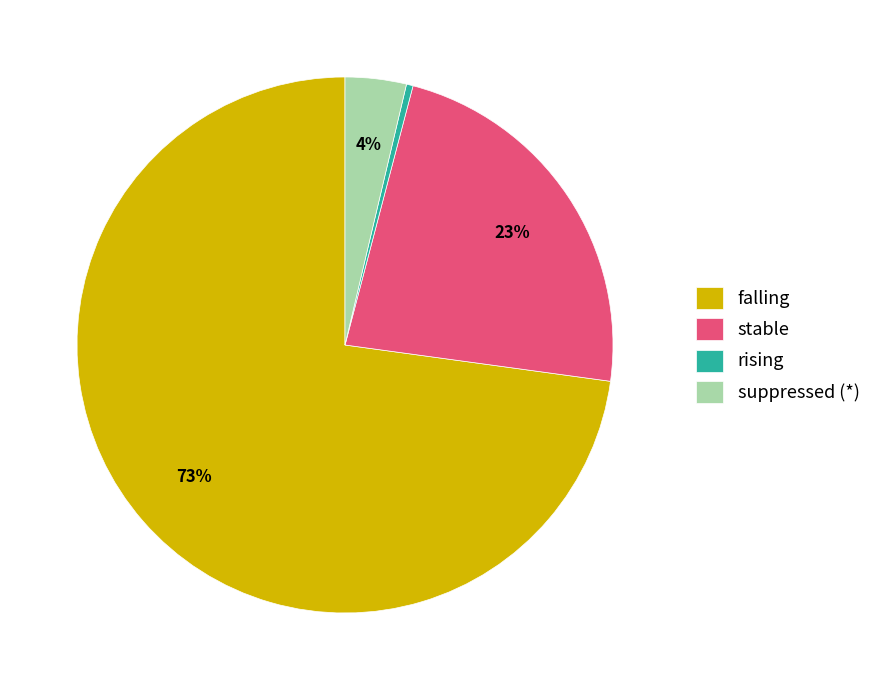

What is the ratio of the value at stable to the value at falling?

0.3